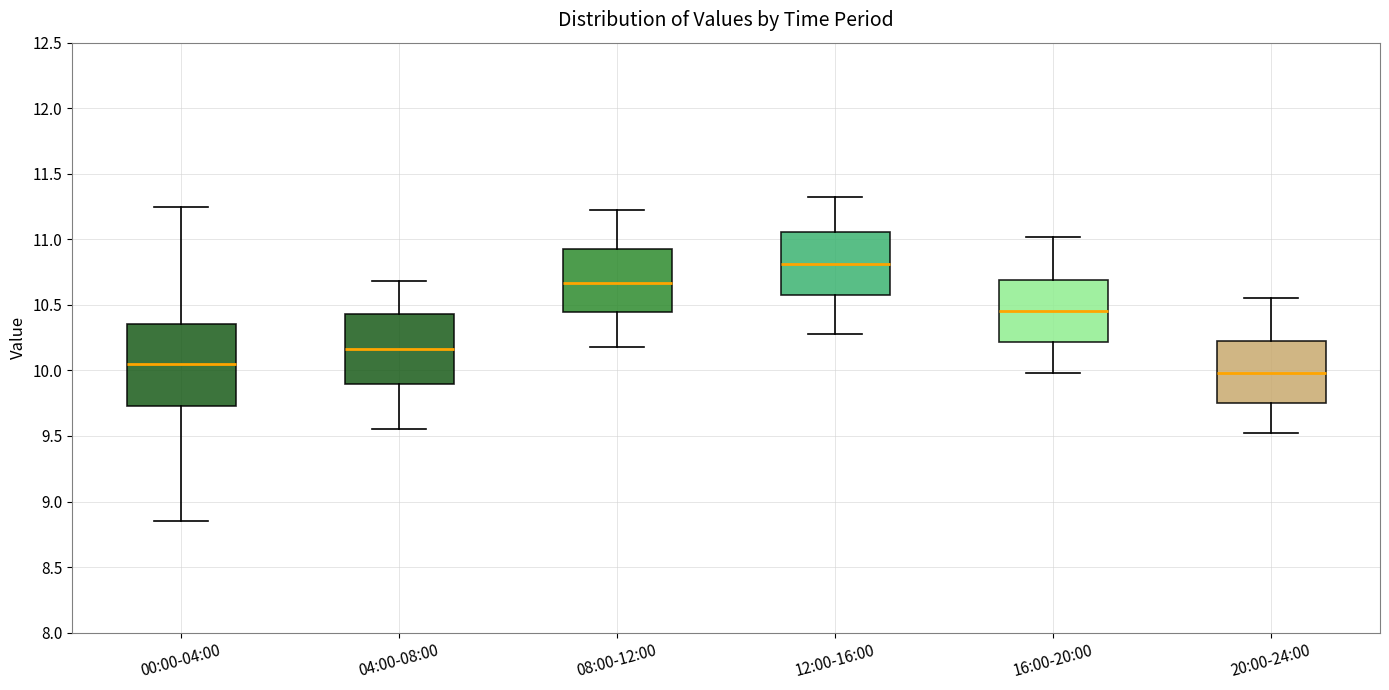

Comparing the boxes themselves (not the whiskers), which one is the tallest?

00:00-04:00